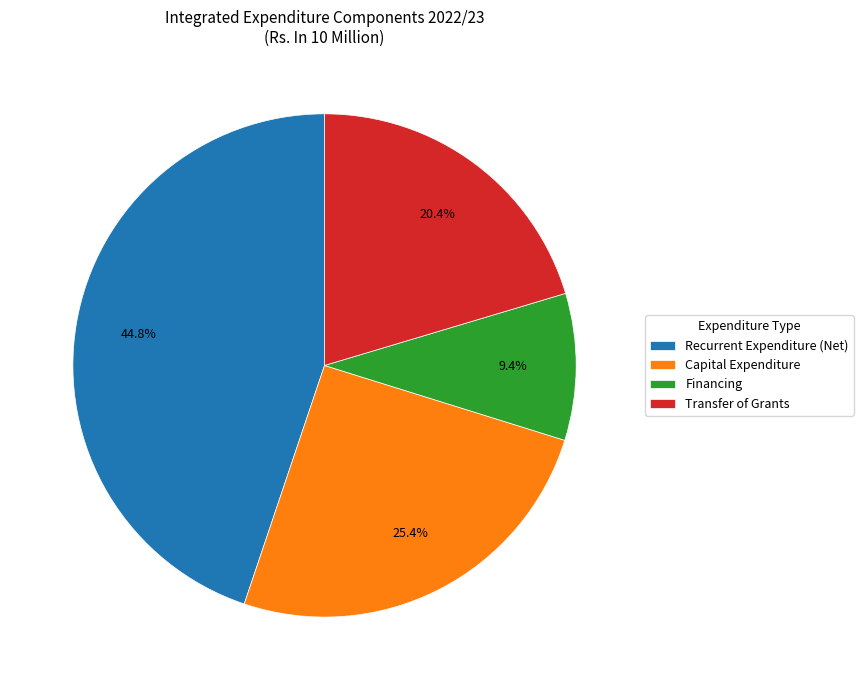

Count the number of slices in the pie.

4